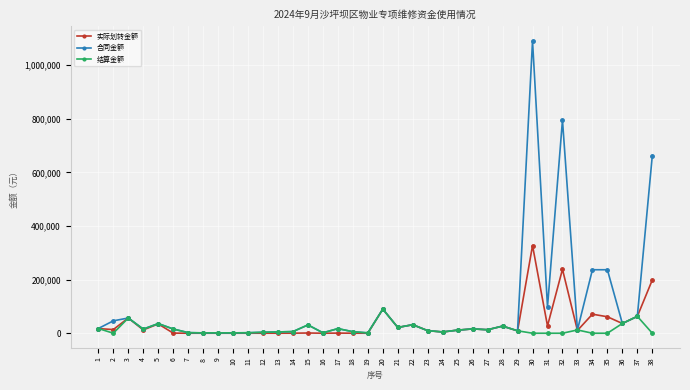

Which series has the largest total across all categories?

合同金额